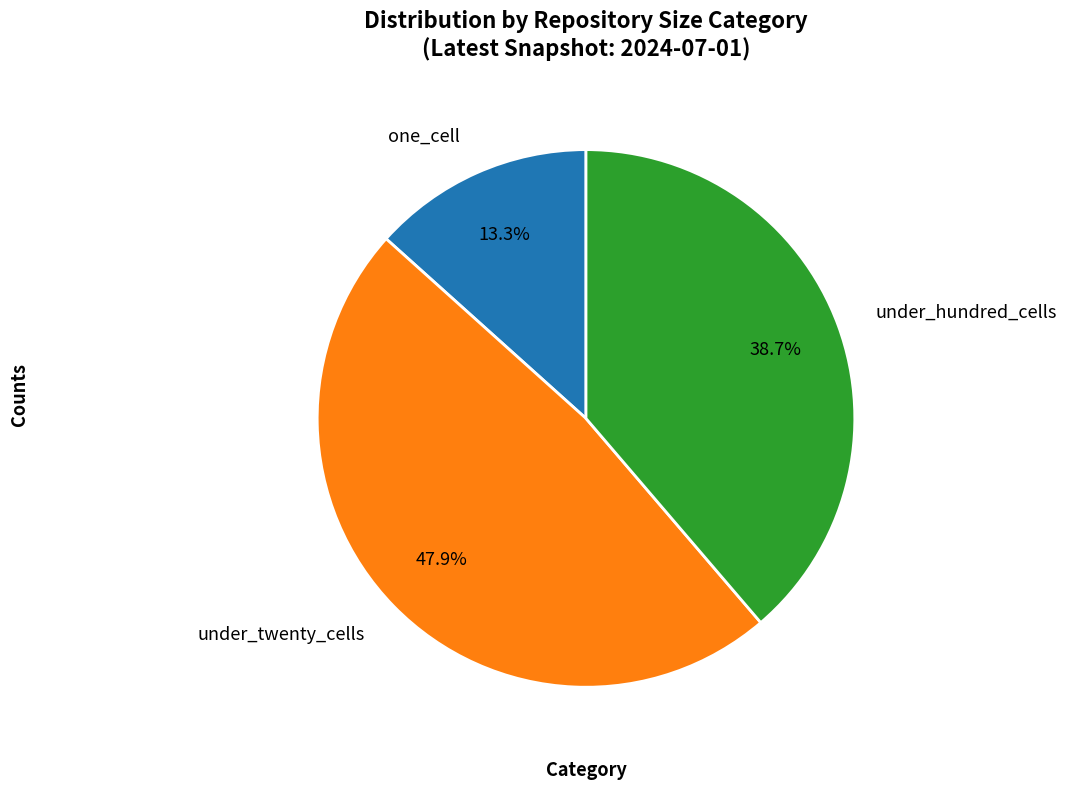

Rank the categories by value from highest to lowest.

under_twenty_cells, under_hundred_cells, one_cell